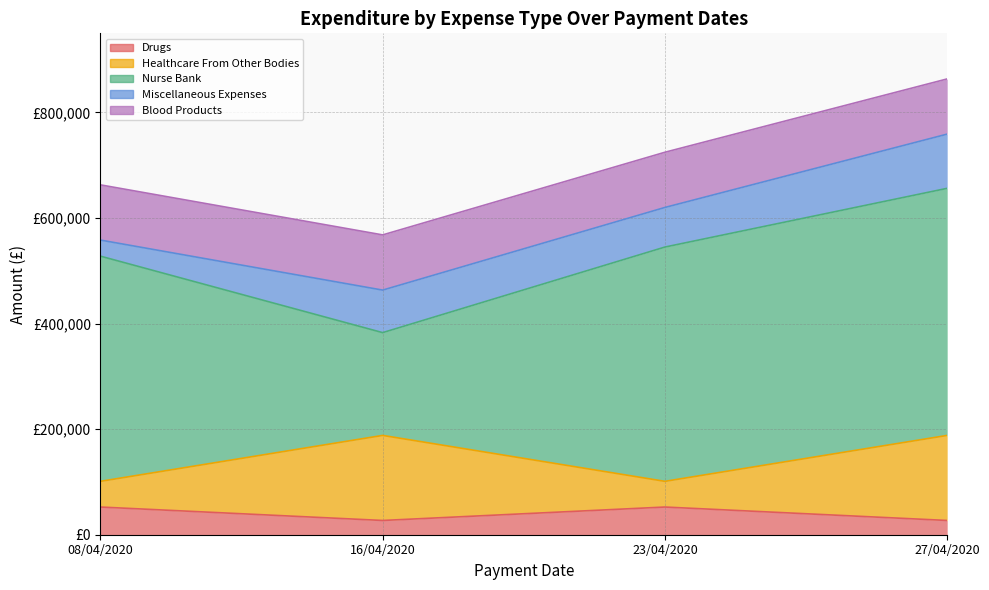

What is the label of the 3rd point from the right?

16/04/2020